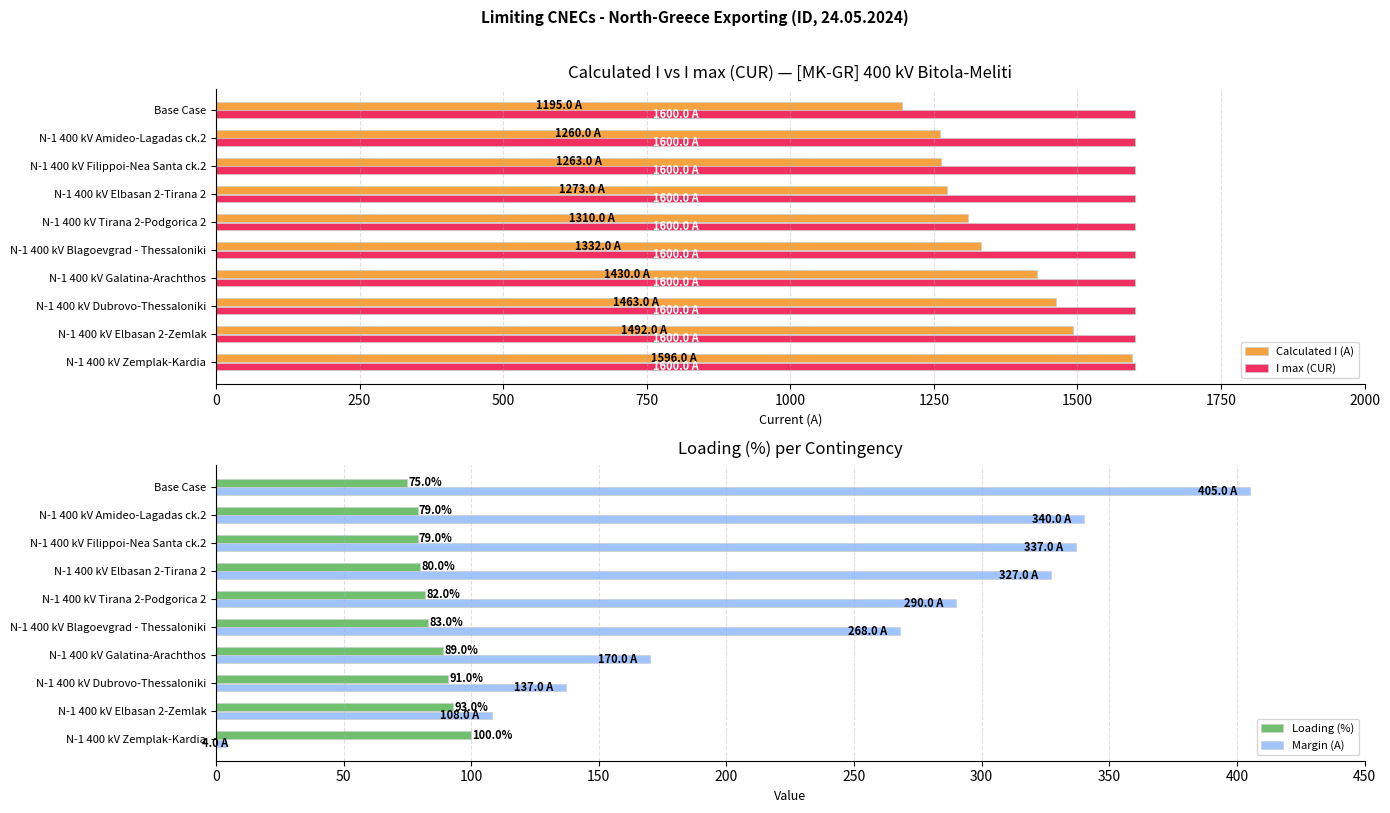

What is the sum of all I max (CUR) values?

16000